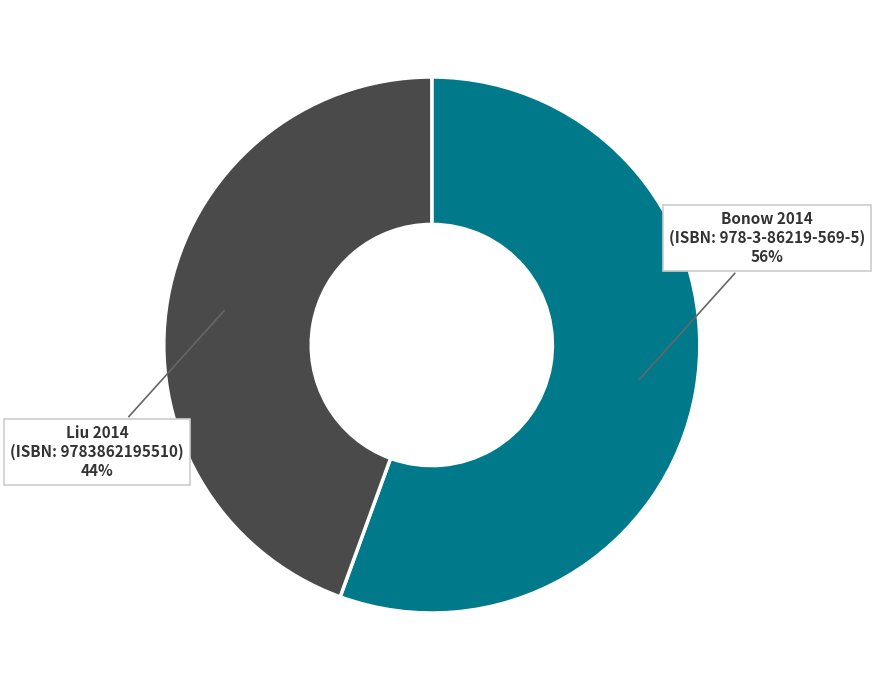

Is there a majority slice in this chart?

Yes